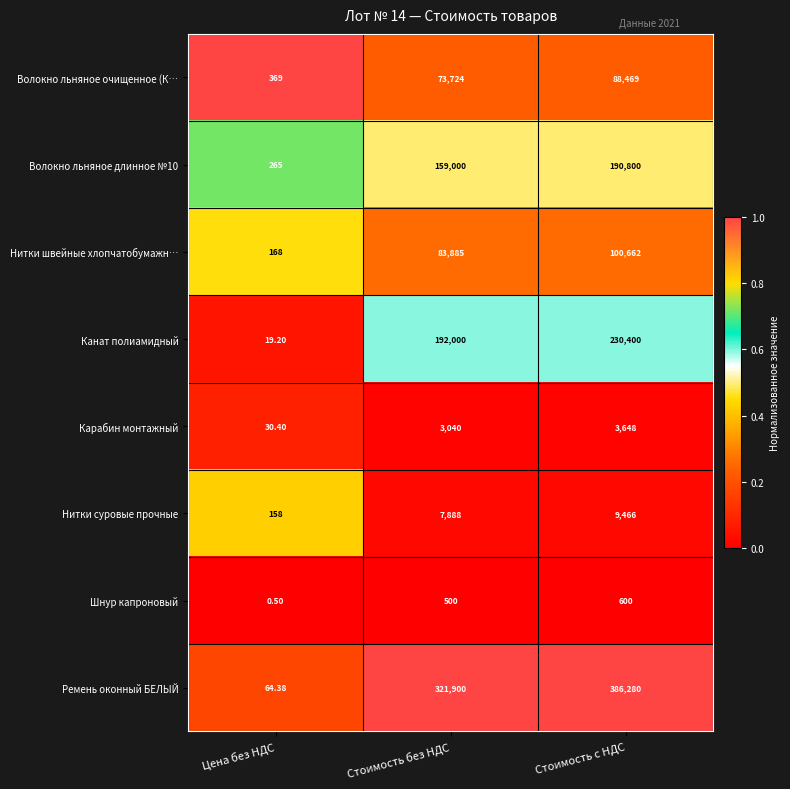

At which label is Ремень оконный БЕЛЫЙ closest to 193172?

Стоимость без НДС